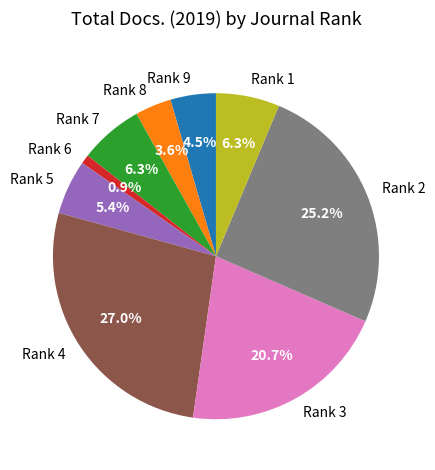

To the nearest percent, what is the average slice percentage?

11%